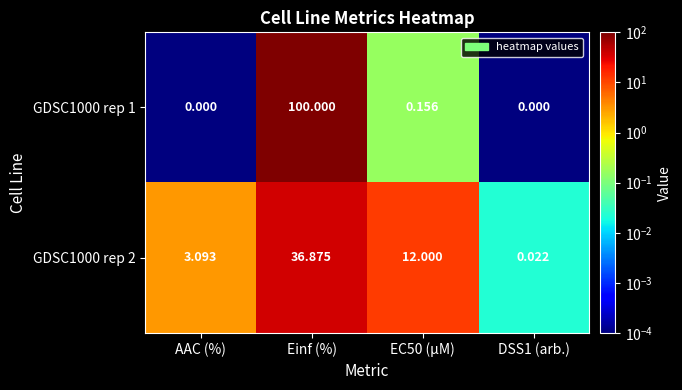

At which category does the chart reach its peak across all series?

Einf (%)